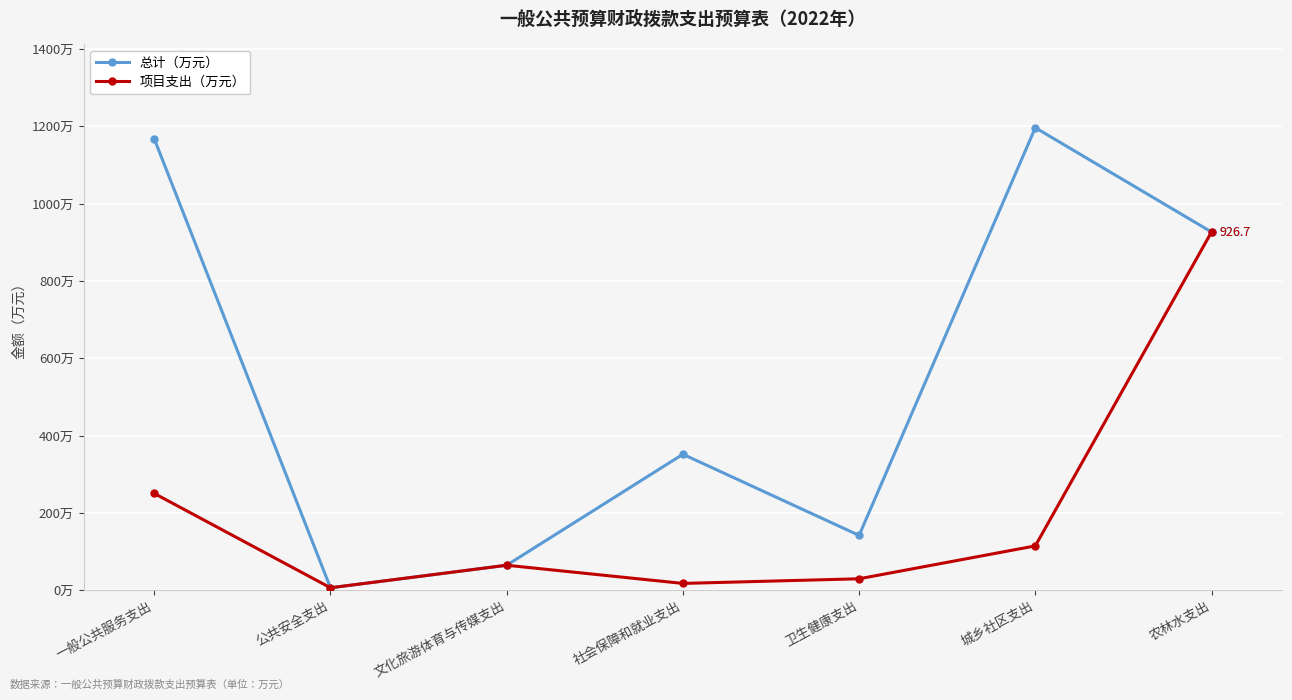

True or false: 总计（万元） has more than 1 points higher than both neighbors.

True